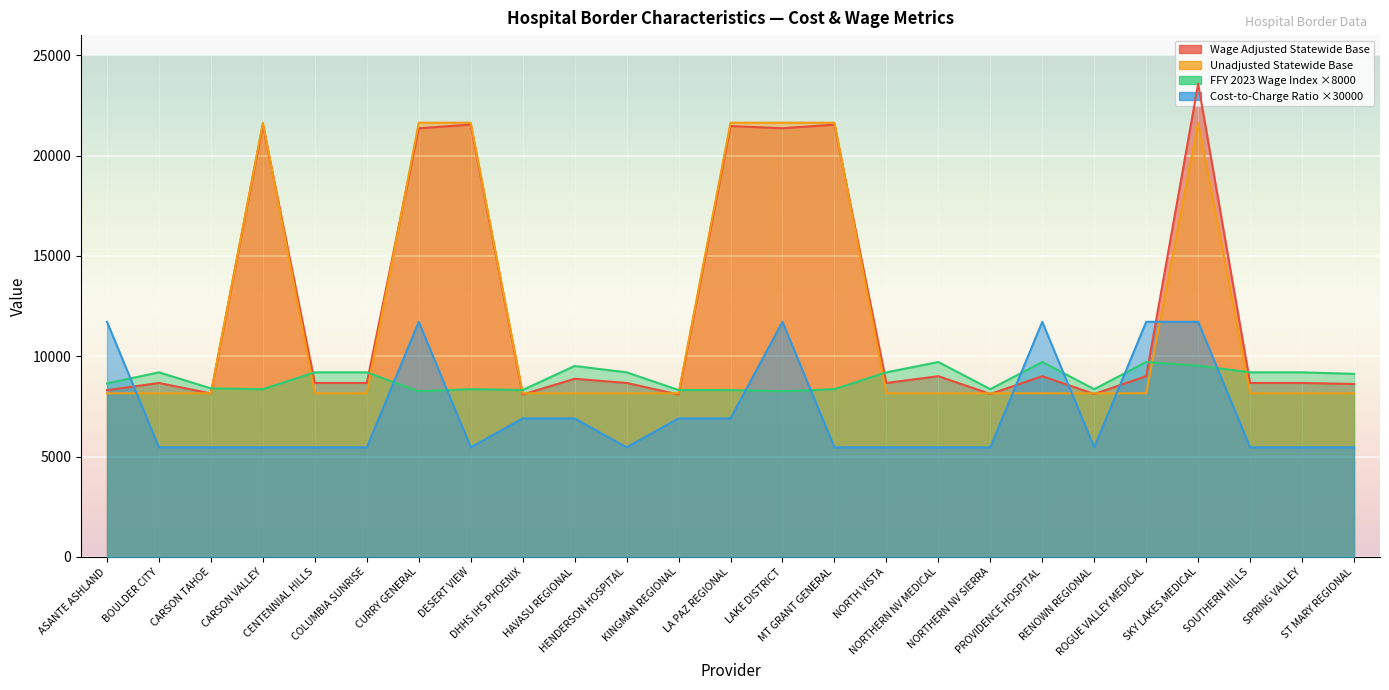

How many categories are shown in the chart?

25